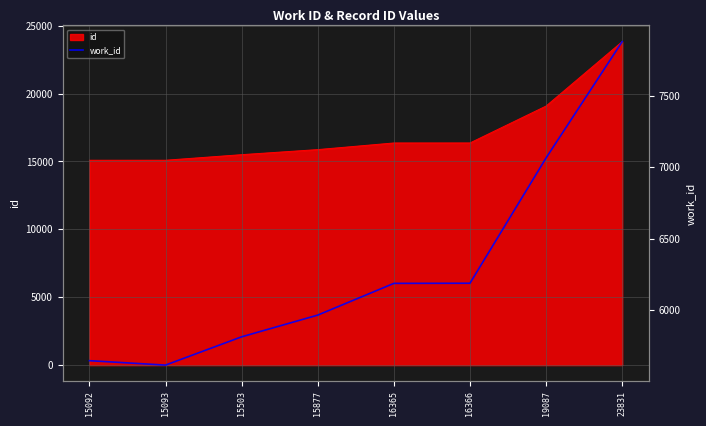

At which label does the data first exceed 6187?

16366